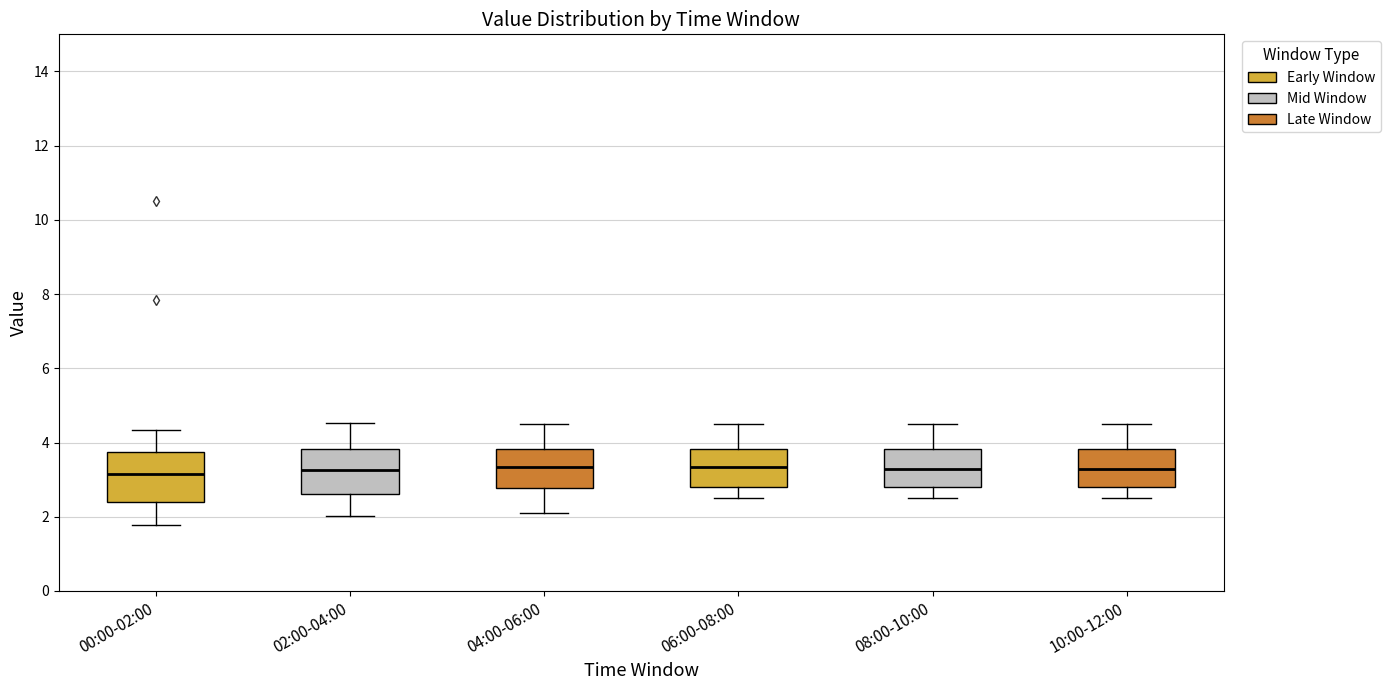

Where does the upper whisker of the box for 06:00-08:00 end on the y-axis? The values are not printed on the chart, so give them approximately, as read against the axis.

4.6